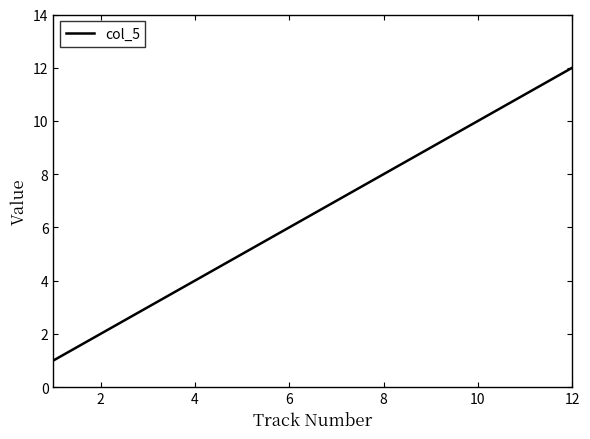

What is the maximum value shown in the chart?

12